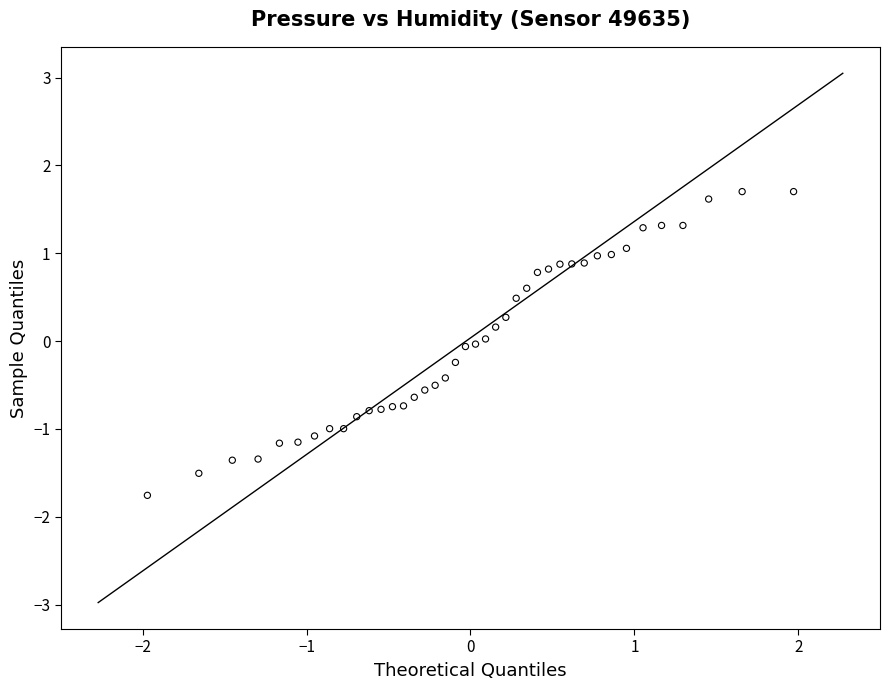

What is the range of Y values (max minus min)?

3.5